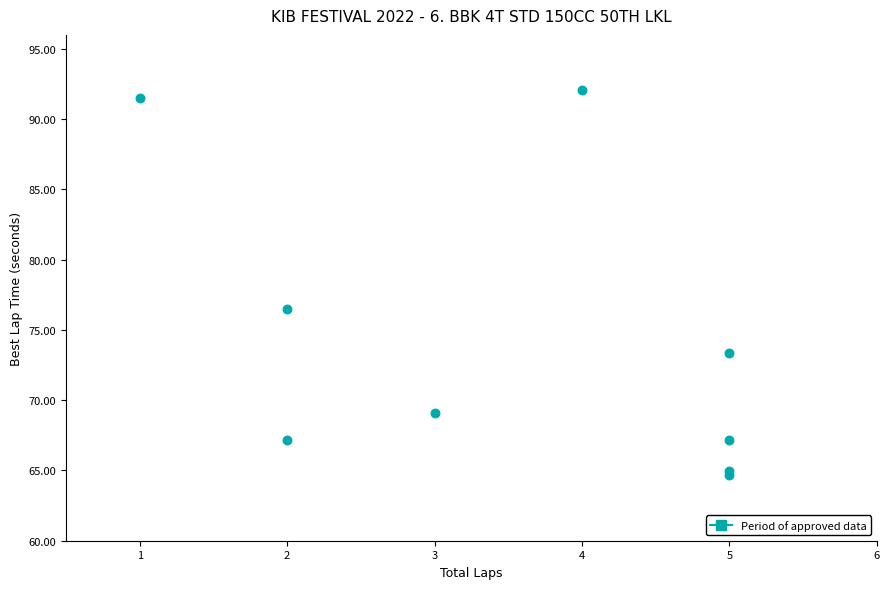

What Y value in the scatter plot is closest to 78?

76.5